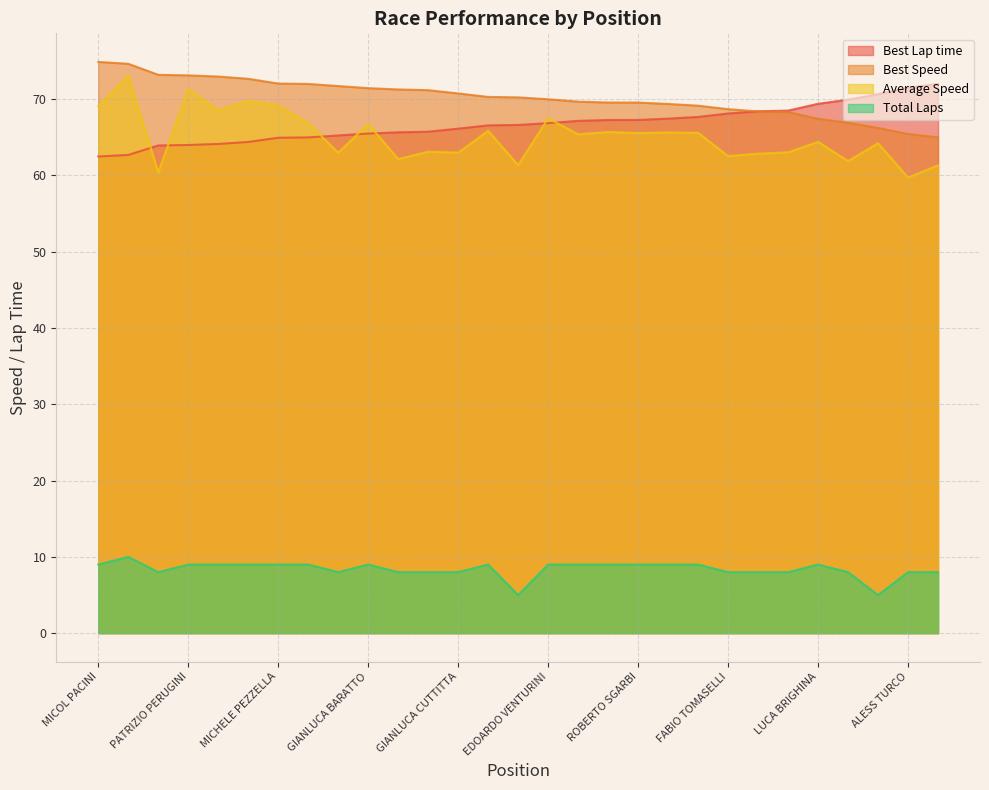

What is the greatest value displayed?

74.9